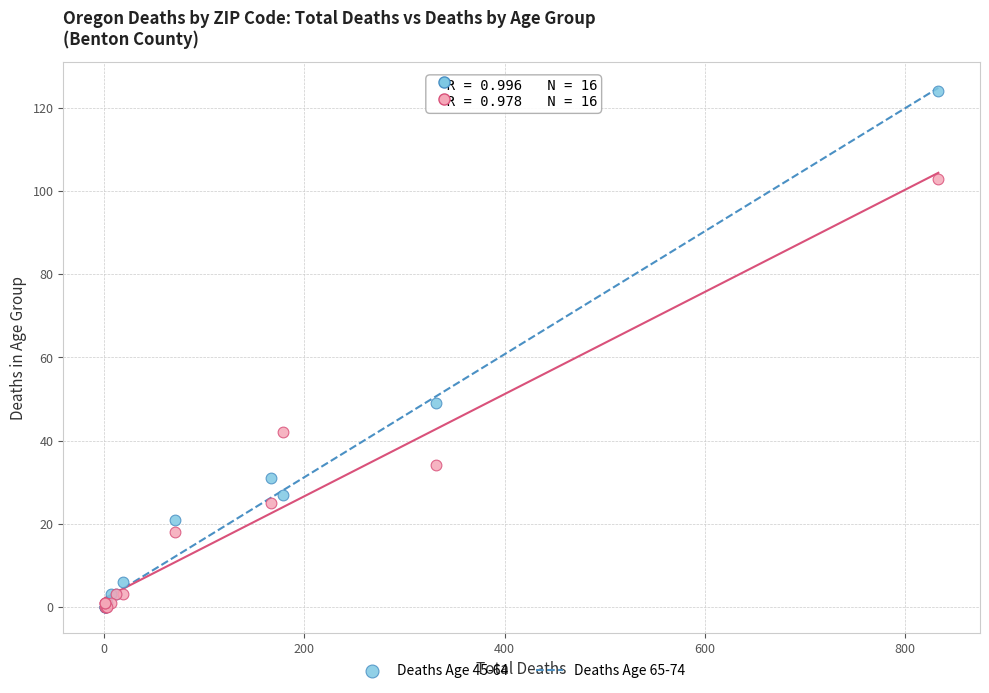

Across all series, what Y value is closest to 62?

49